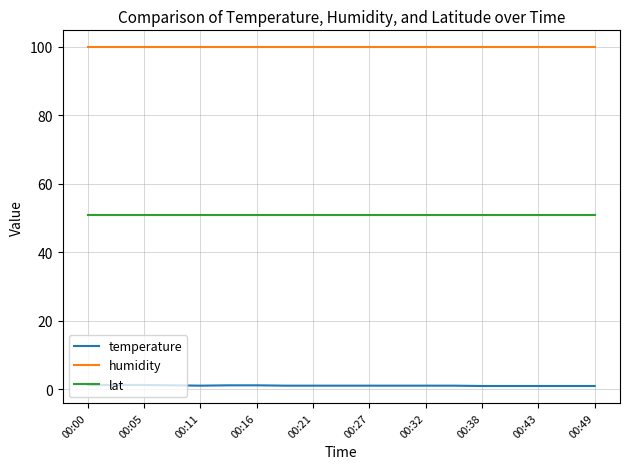

What is the minimum value shown in the chart?

1.0